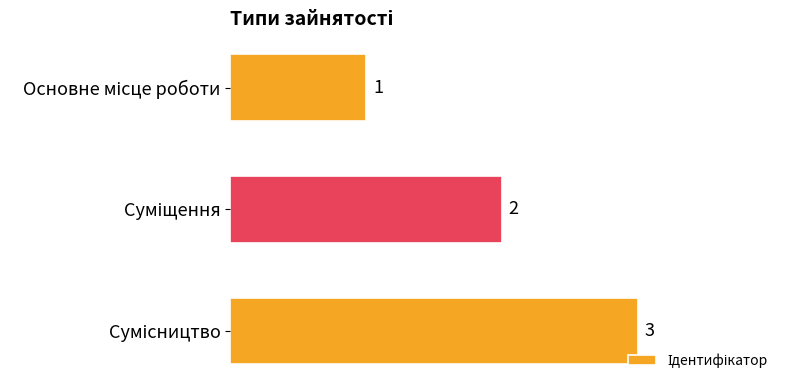

What is the sum of all values?

6